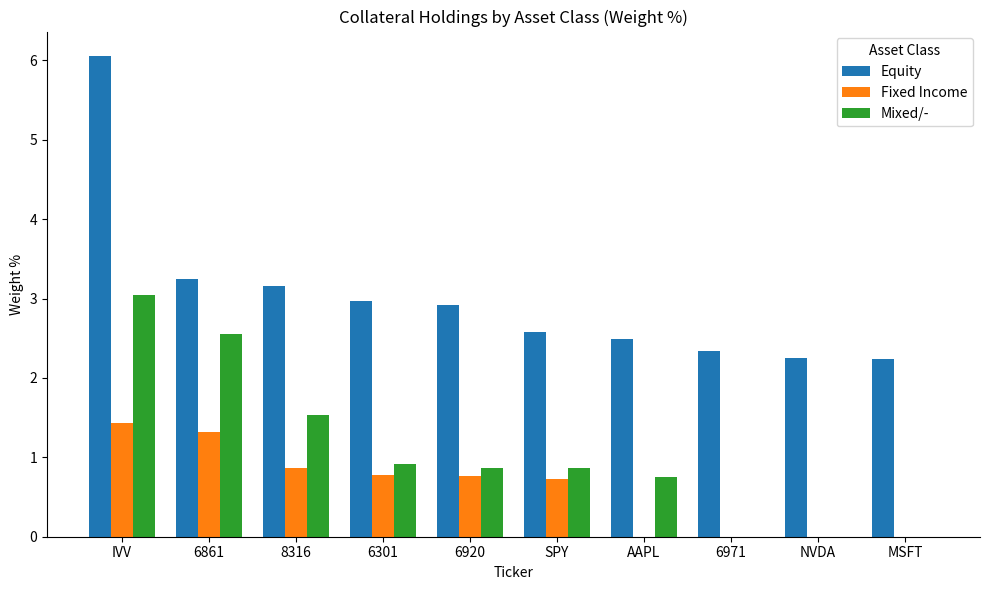

What is the maximum value shown in the chart?

6.1